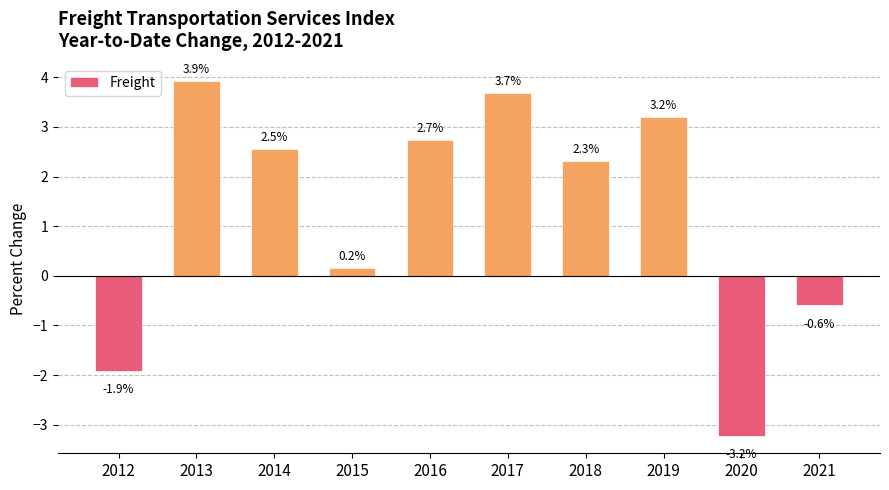

Which category has the lowest value across all series?

2020